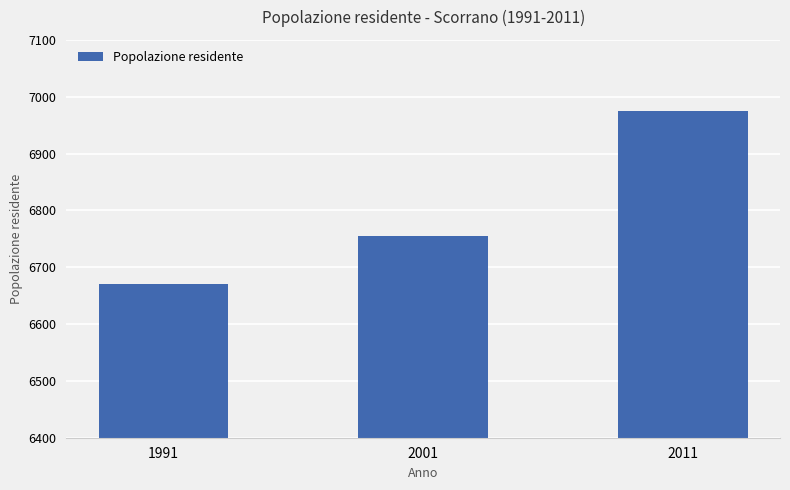

Read the value at 1991.

6671